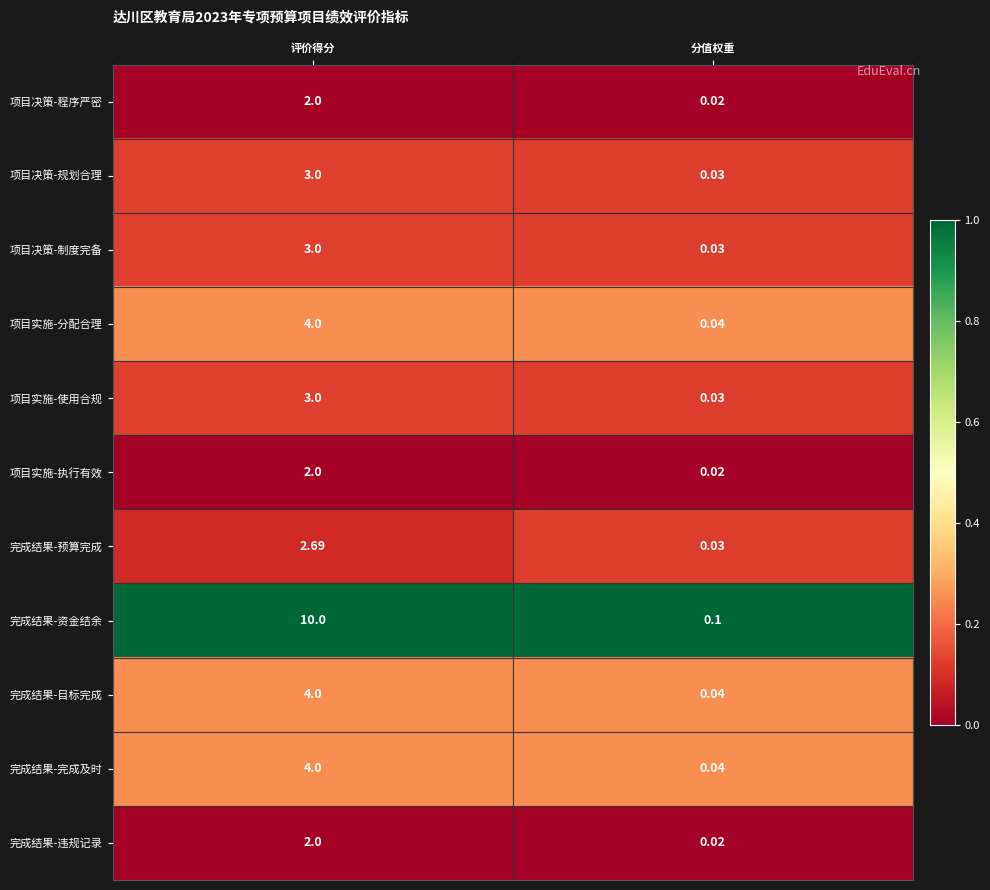

At which category is the sum across all series the highest?

评价得分